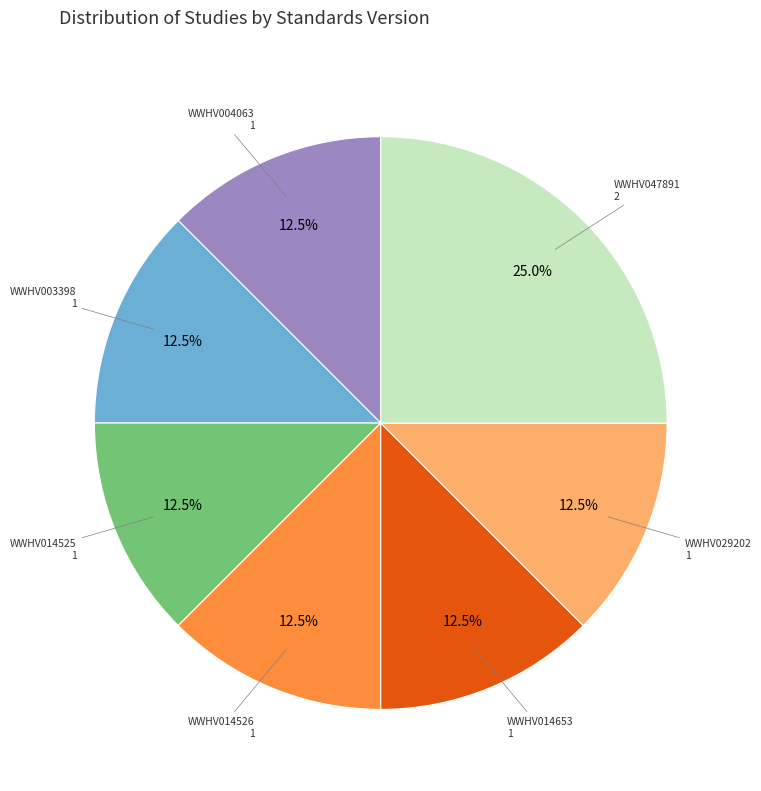

Approximately how many times larger is the value at WWHV003398 compared to WWHV014526?

1.0